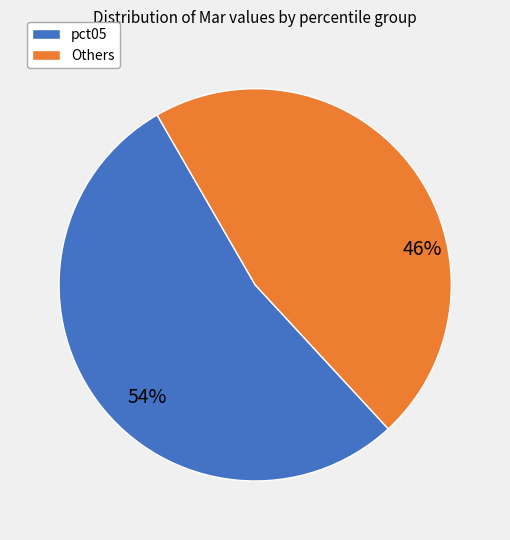

To the nearest percent, what is the average slice percentage?

50%